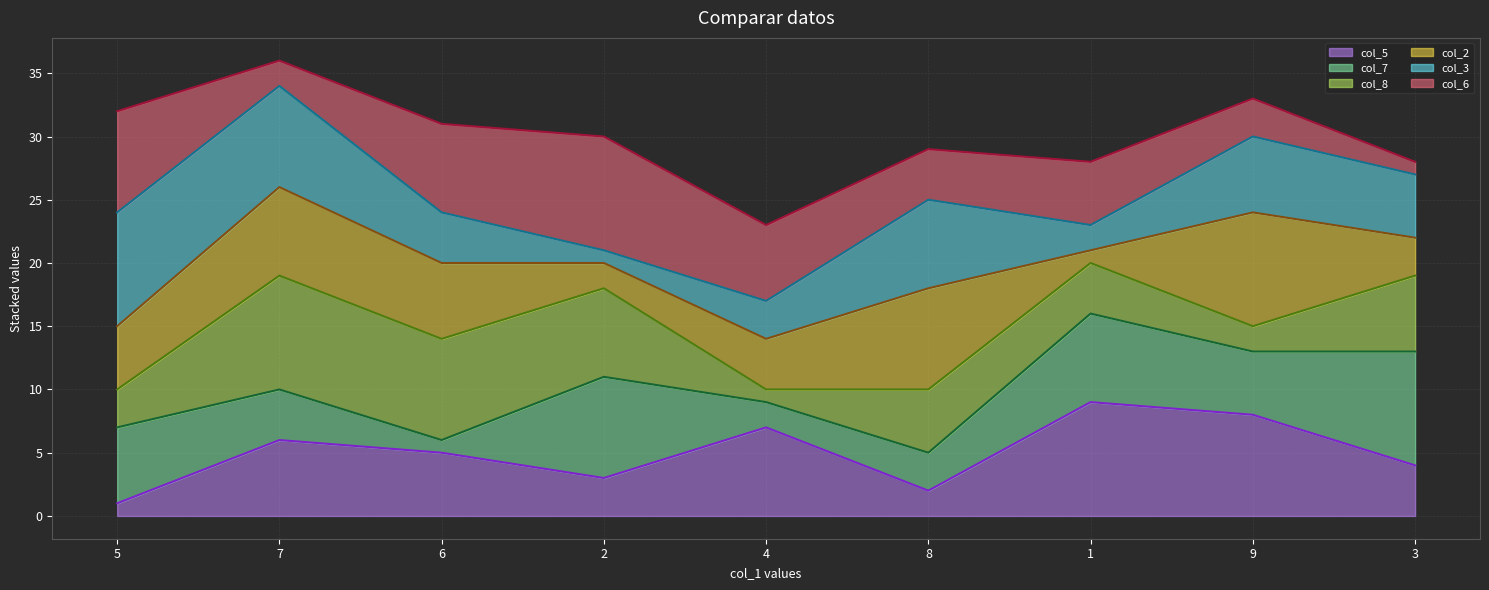

True or false: col_2_line and col_6_line cross at least once.

False